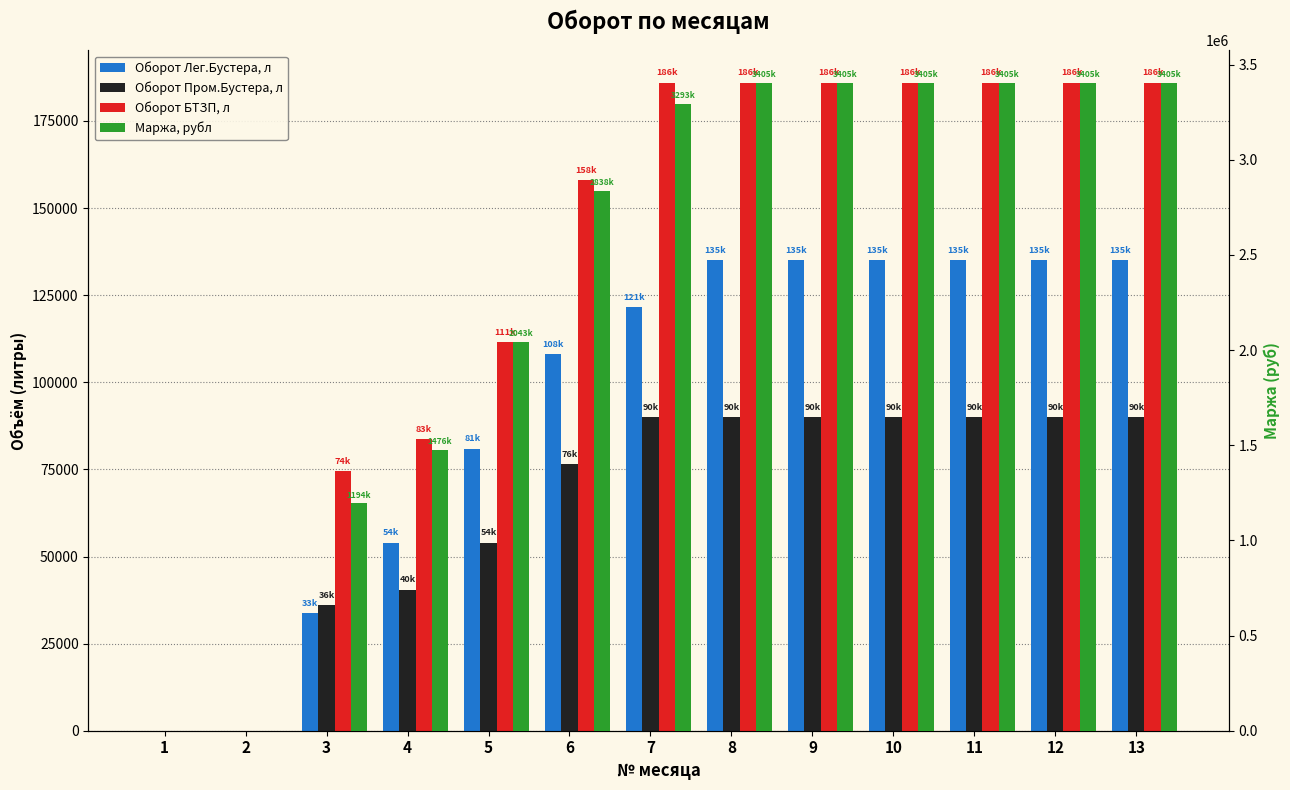

List the series in order of their peak value, lowest first.

Оборот Пром.Бустера, л, Оборот Лег.Бустера, л, Оборот БТЗП, л, Маржа, рубл